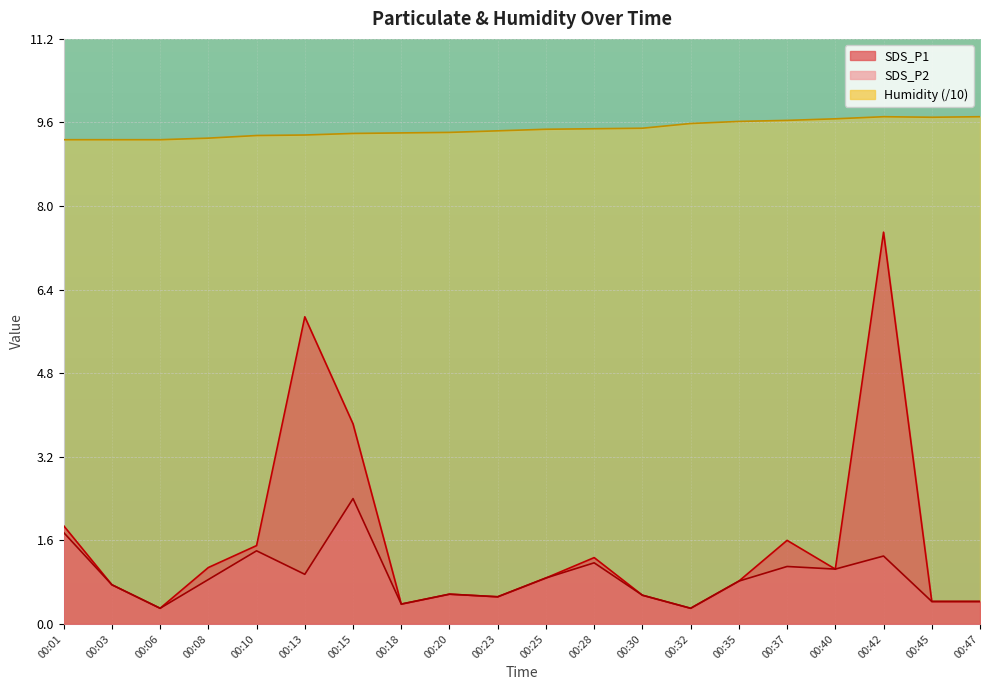

Read the Humidity value at 00:32.

9.6